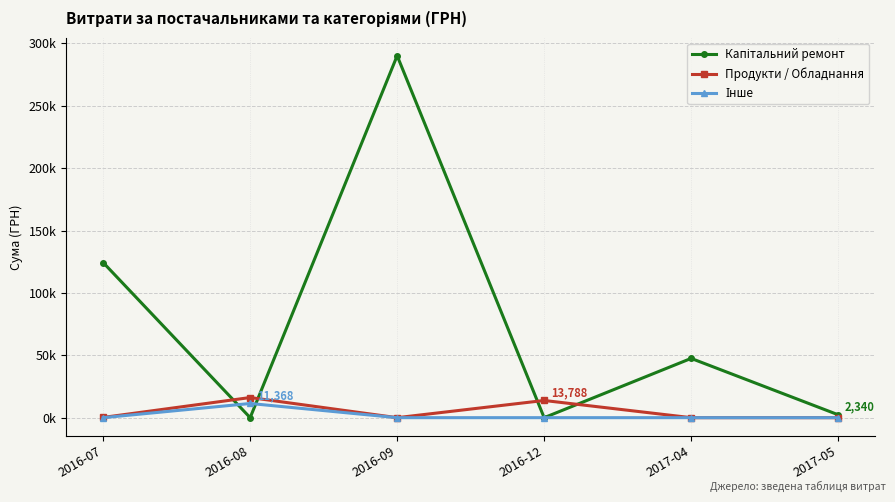

Which series changed the most between 2016-09 and 2016-12?

Капітальний ремонт